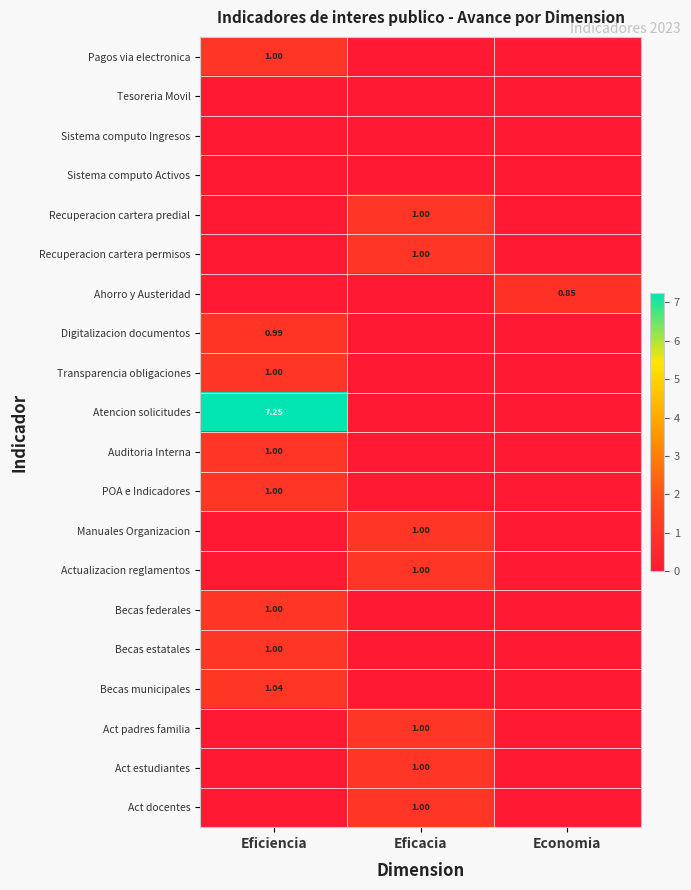

At which category is the sum across all series the highest?

Eficiencia